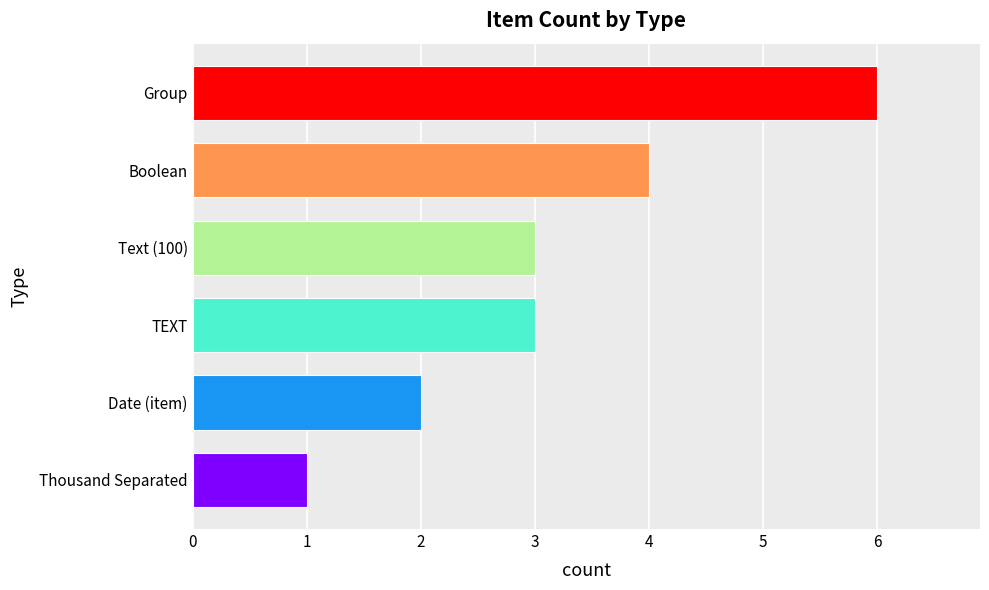

Are the bars grouped side by side (vs. stacked)?

No